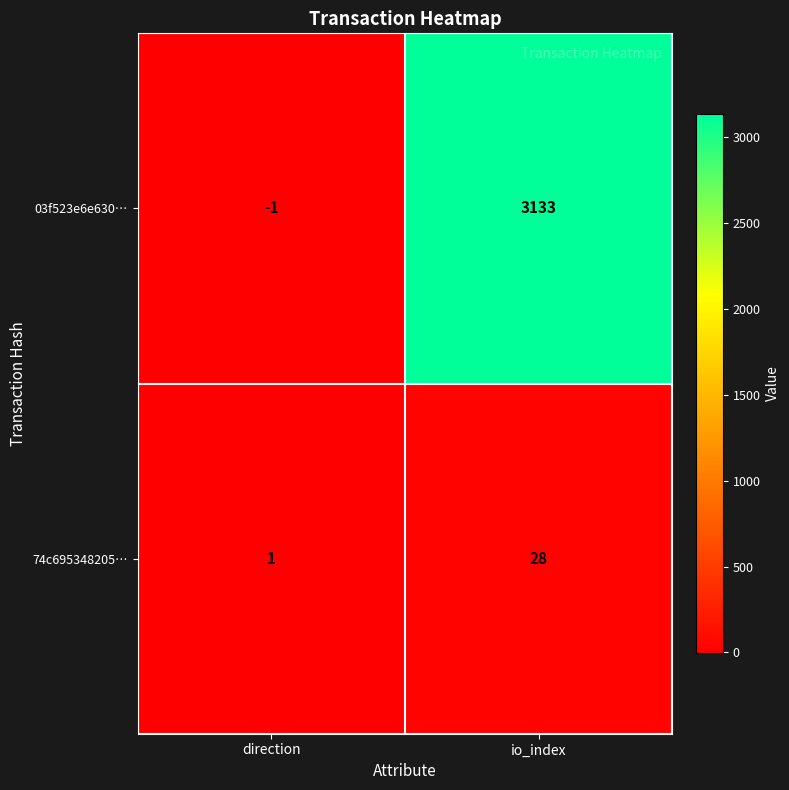

What is the sum of all 03f523e6e630… values?

3132